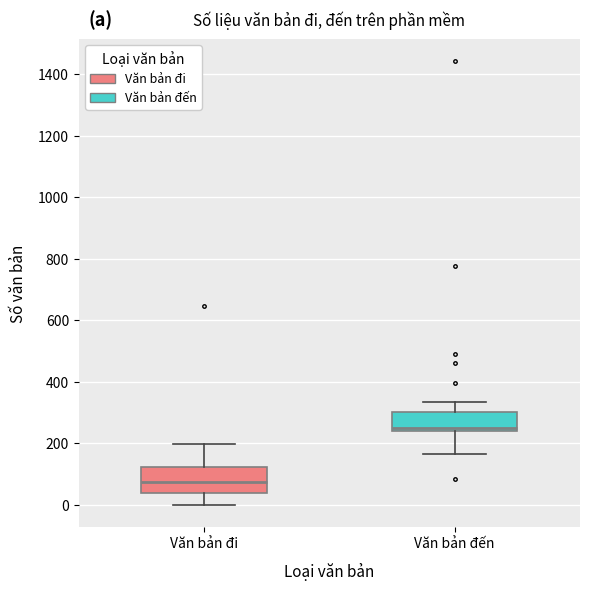

Which box's median line is the highest?

Văn bản đến